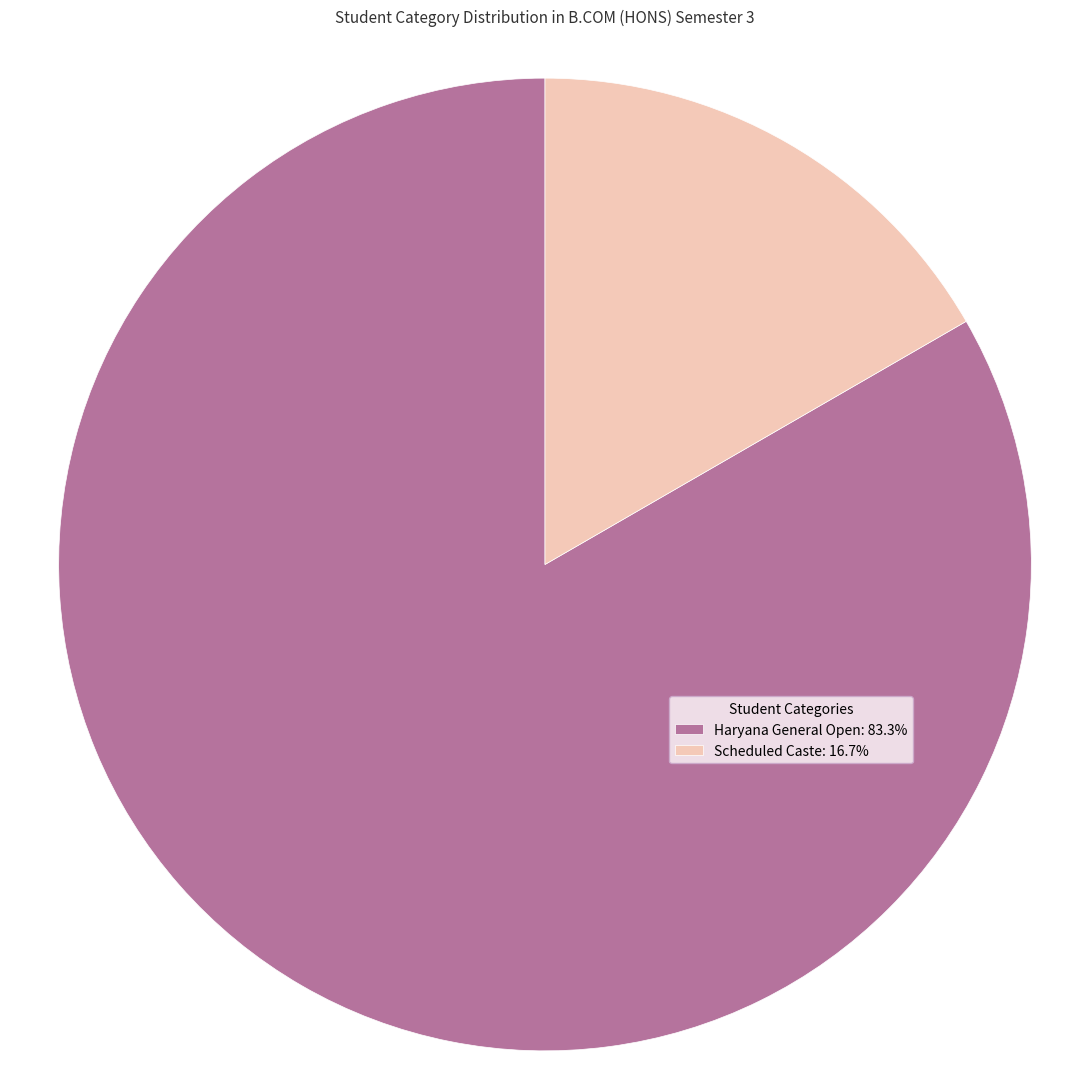

Is there a majority slice in this chart?

Yes